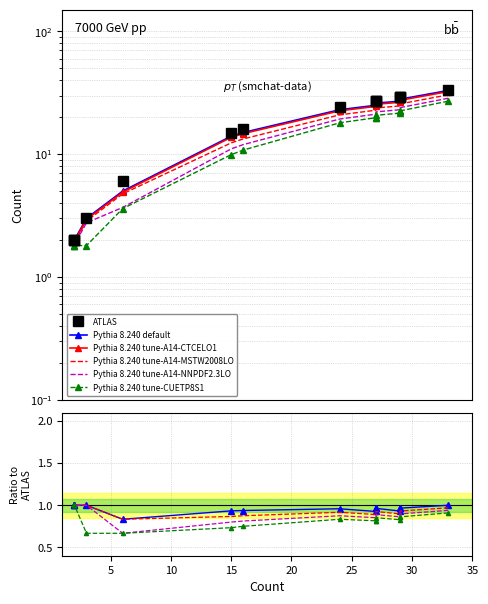

Is it true that Tune-NNPDF equals 15.4 at 15?

False